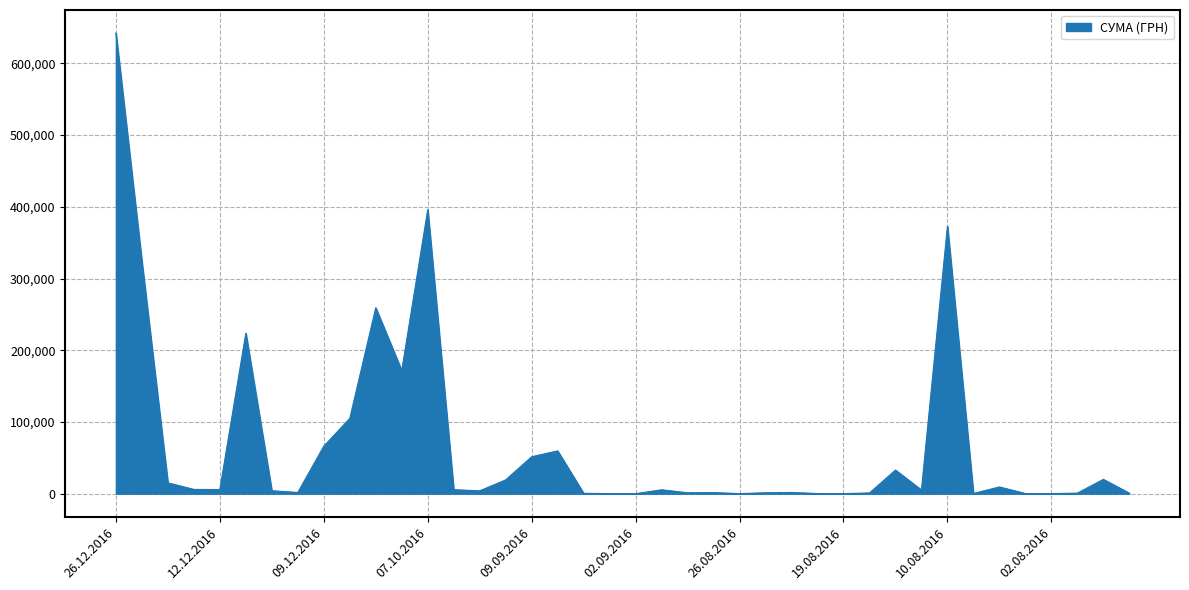

How many lines are shown in the chart?

1